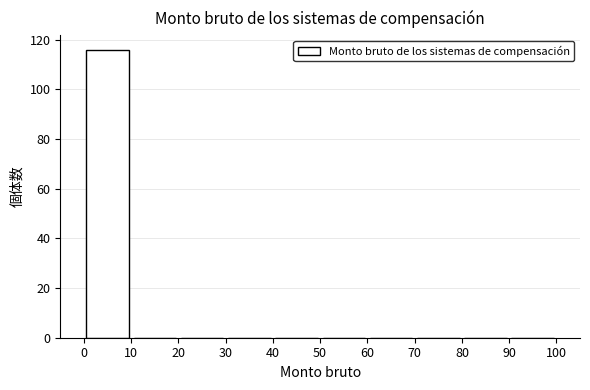

Reading left to right, transcribe this chart: for each bar, give the range it covers on the x-axis and its height. The values are not printed on the chart, so give them approximately, as read against the axis.

0 to 10: 116
10 to 20: 0
20 to 30: 0
30 to 40: 0
40 to 50: 0
50 to 60: 0
60 to 70: 0
70 to 80: 0
80 to 90: 0
90 to 100: 0